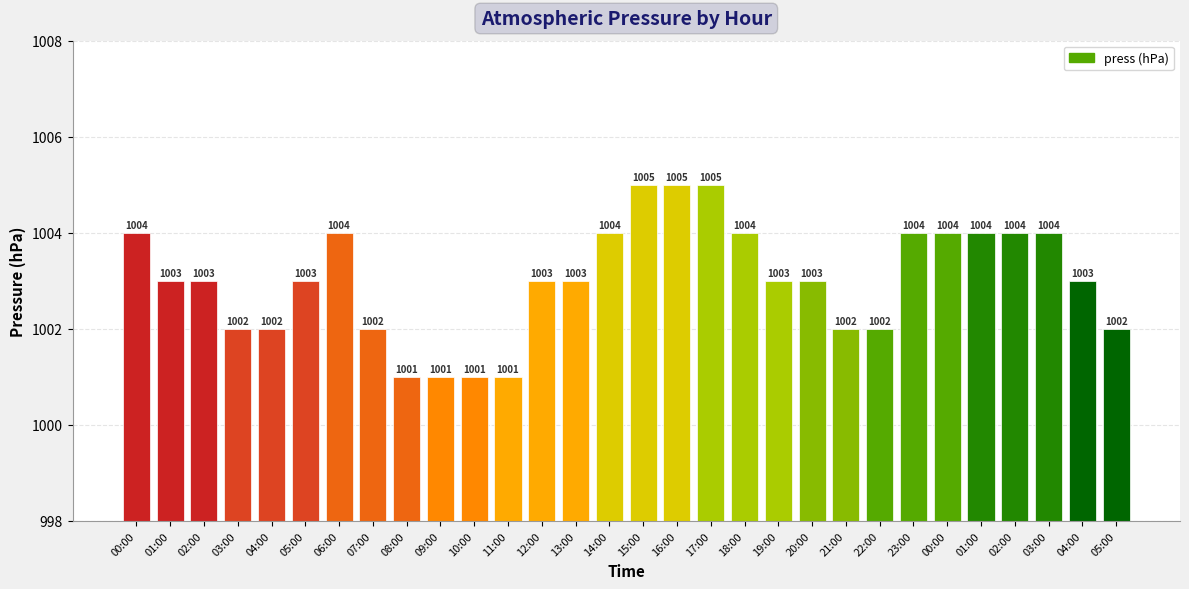

Where is the data nearest to the value 1003?

01:00